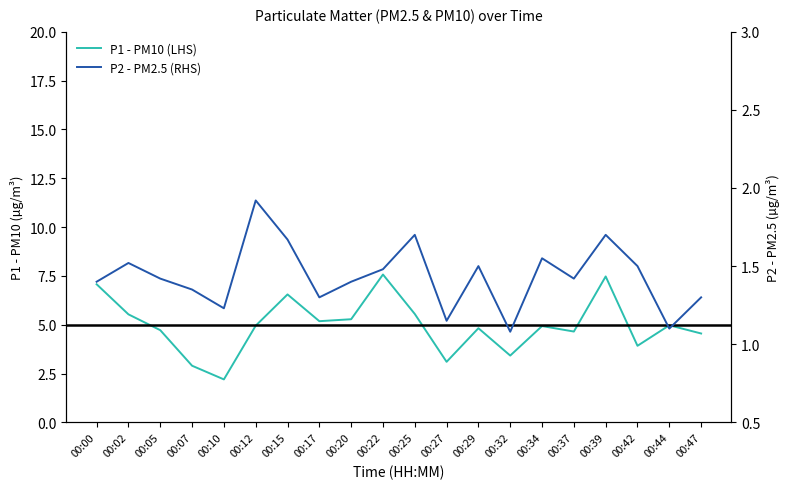

Which series has the widest spread of values?

P1 - PM10 (LHS)